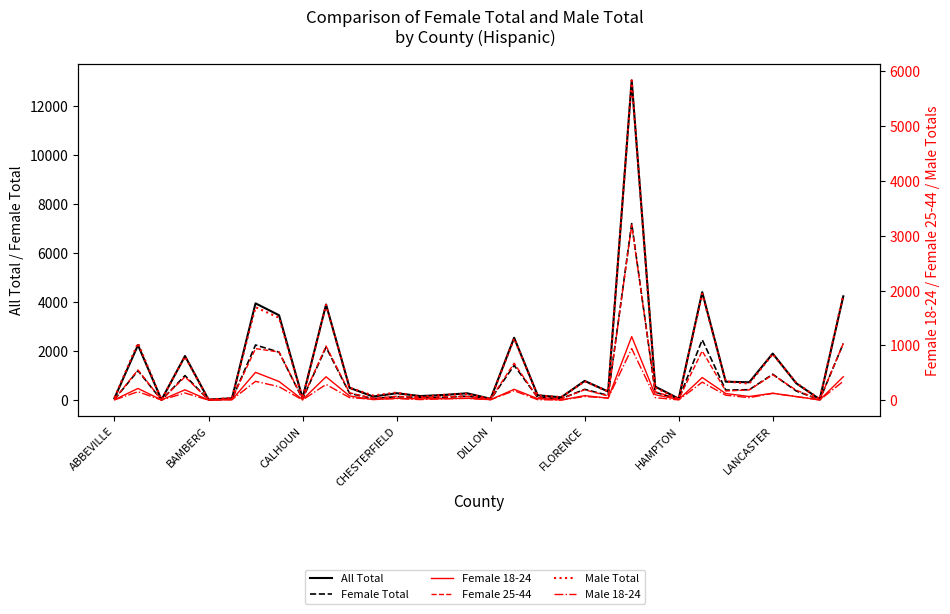

Rank the series at FLORENCE from lowest to highest value.

Female 18-24, Male 18-24, Female 25-44, Male Total, Female Total, All Total